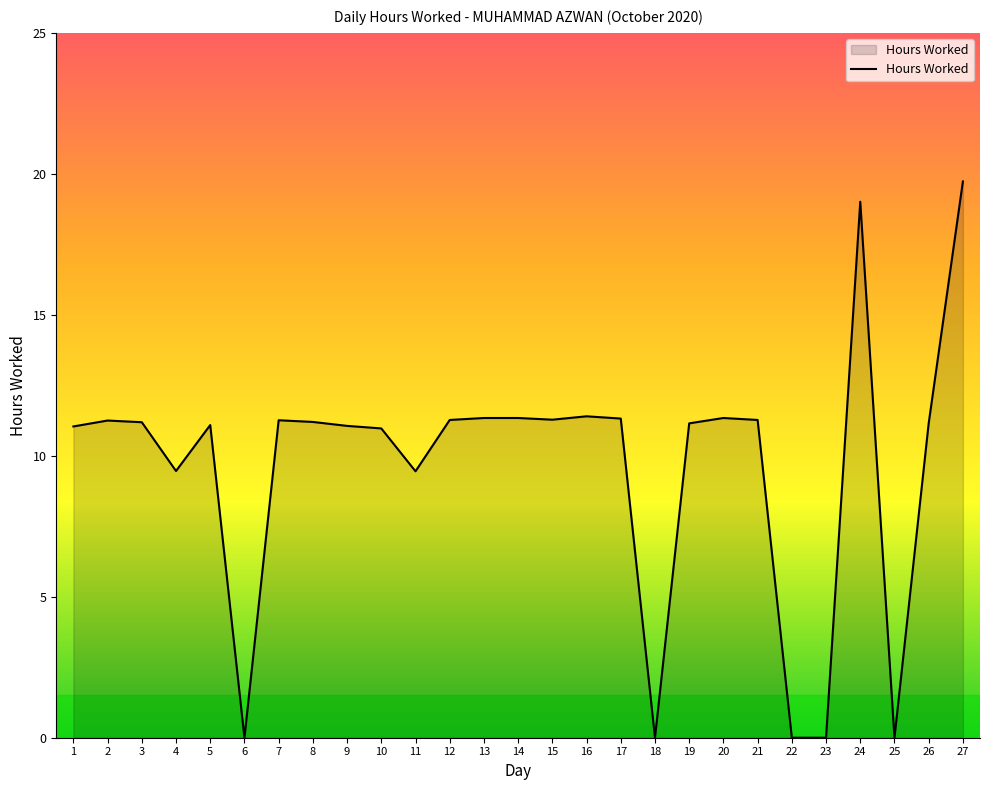

What is the greatest value displayed?

19.7